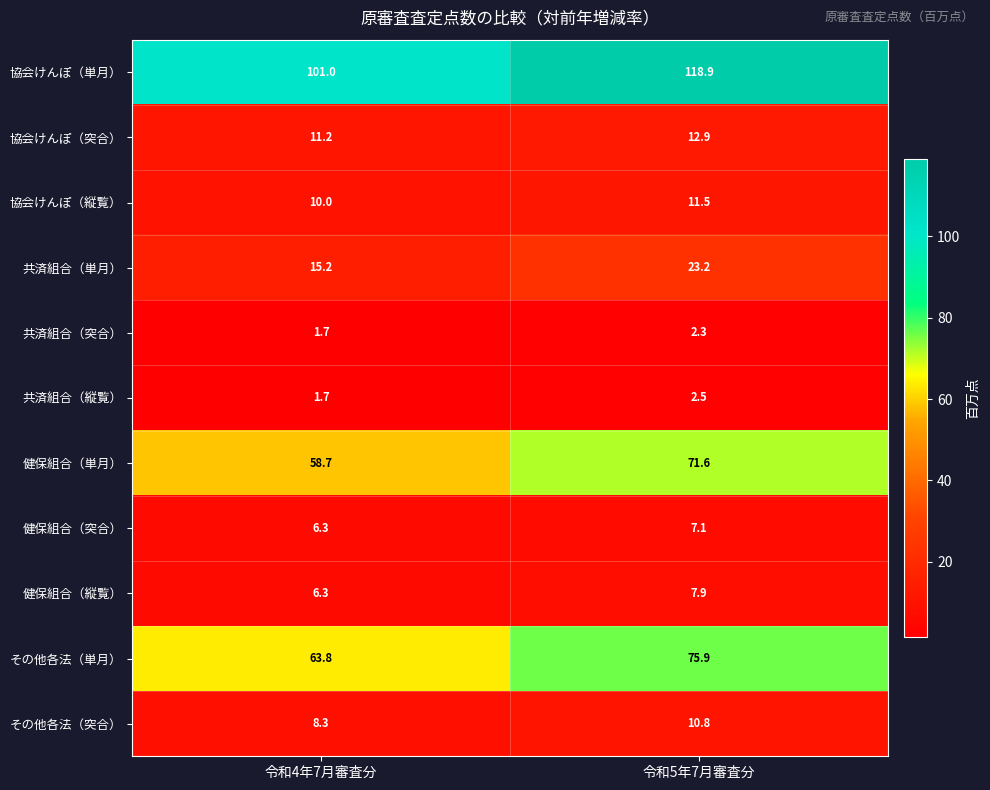

What is the total value across all series at 令和4年7月審査分?

284.2